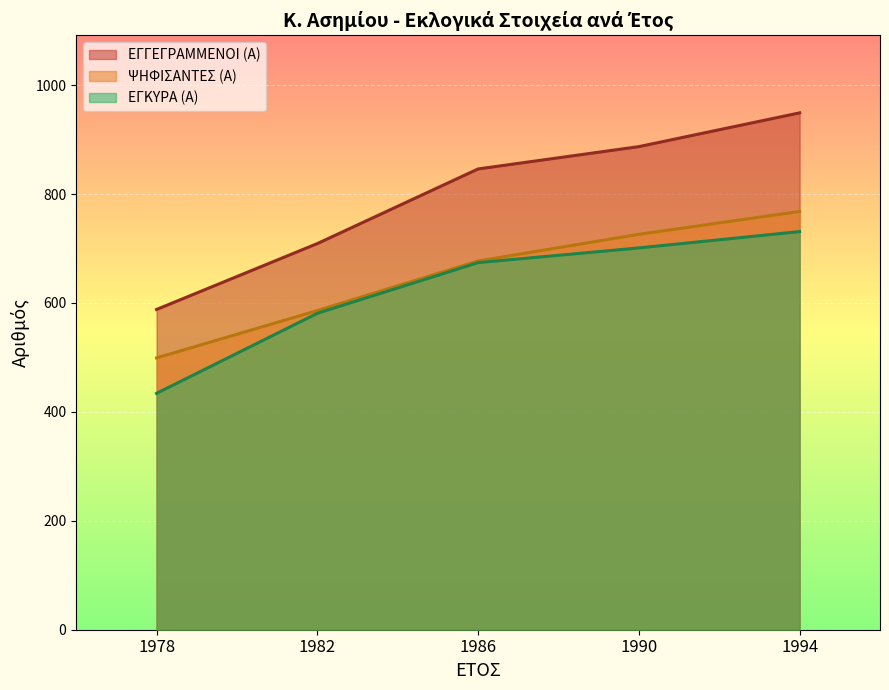

True or false: ΨΗΦΙΣΑΝΤΕΣ (Α) and ΕΓΚΥΡΑ (Α) intersect in this chart.

False